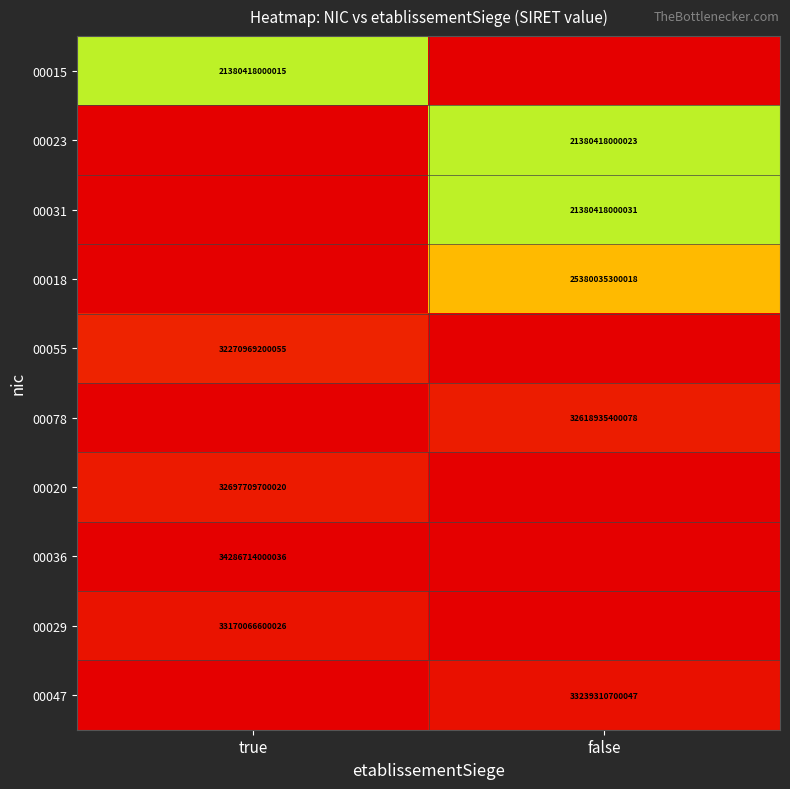

Is it true that 00020 equals 54508110609978 at true?

False